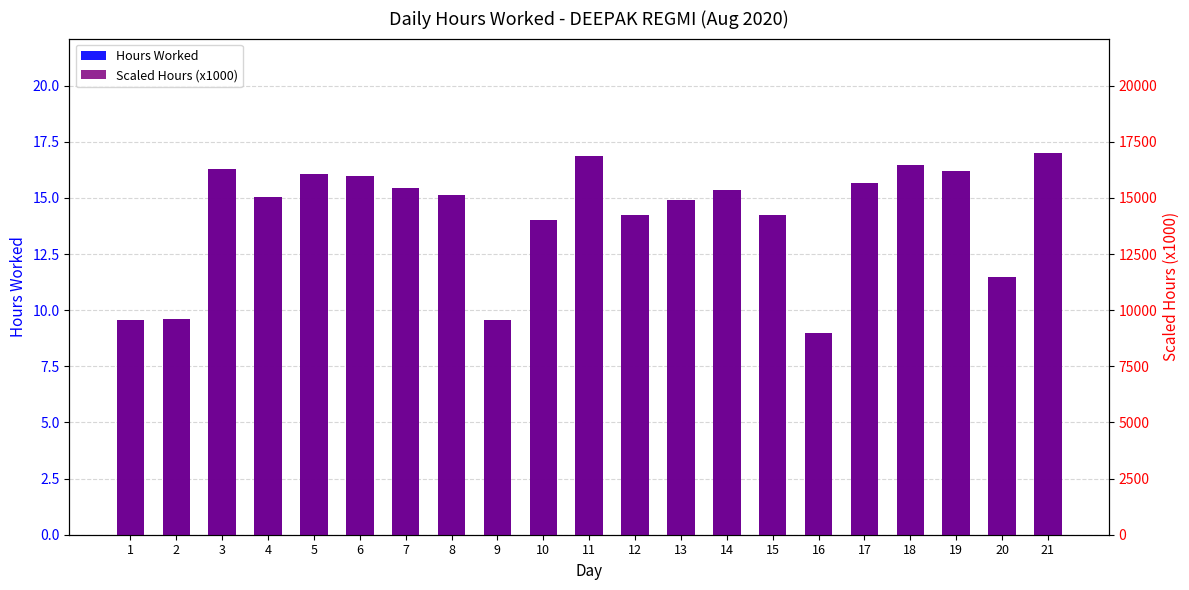

What is the value of the Scaled Hours (x1000) bar at the 18th from the left?

16450.0